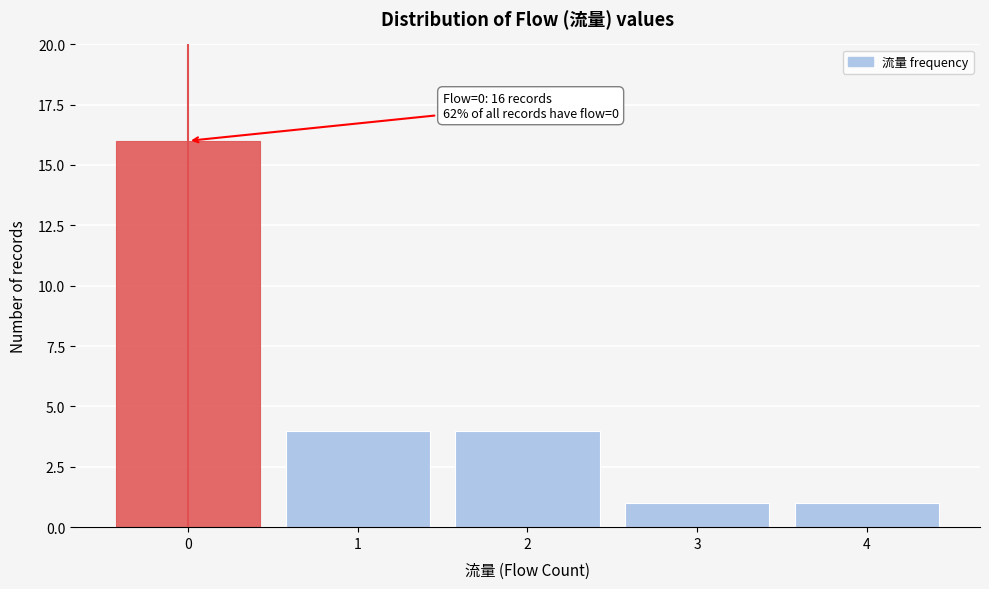

Reading right to left, transcribe all the data shown in this chart.

1	1	4	4	16